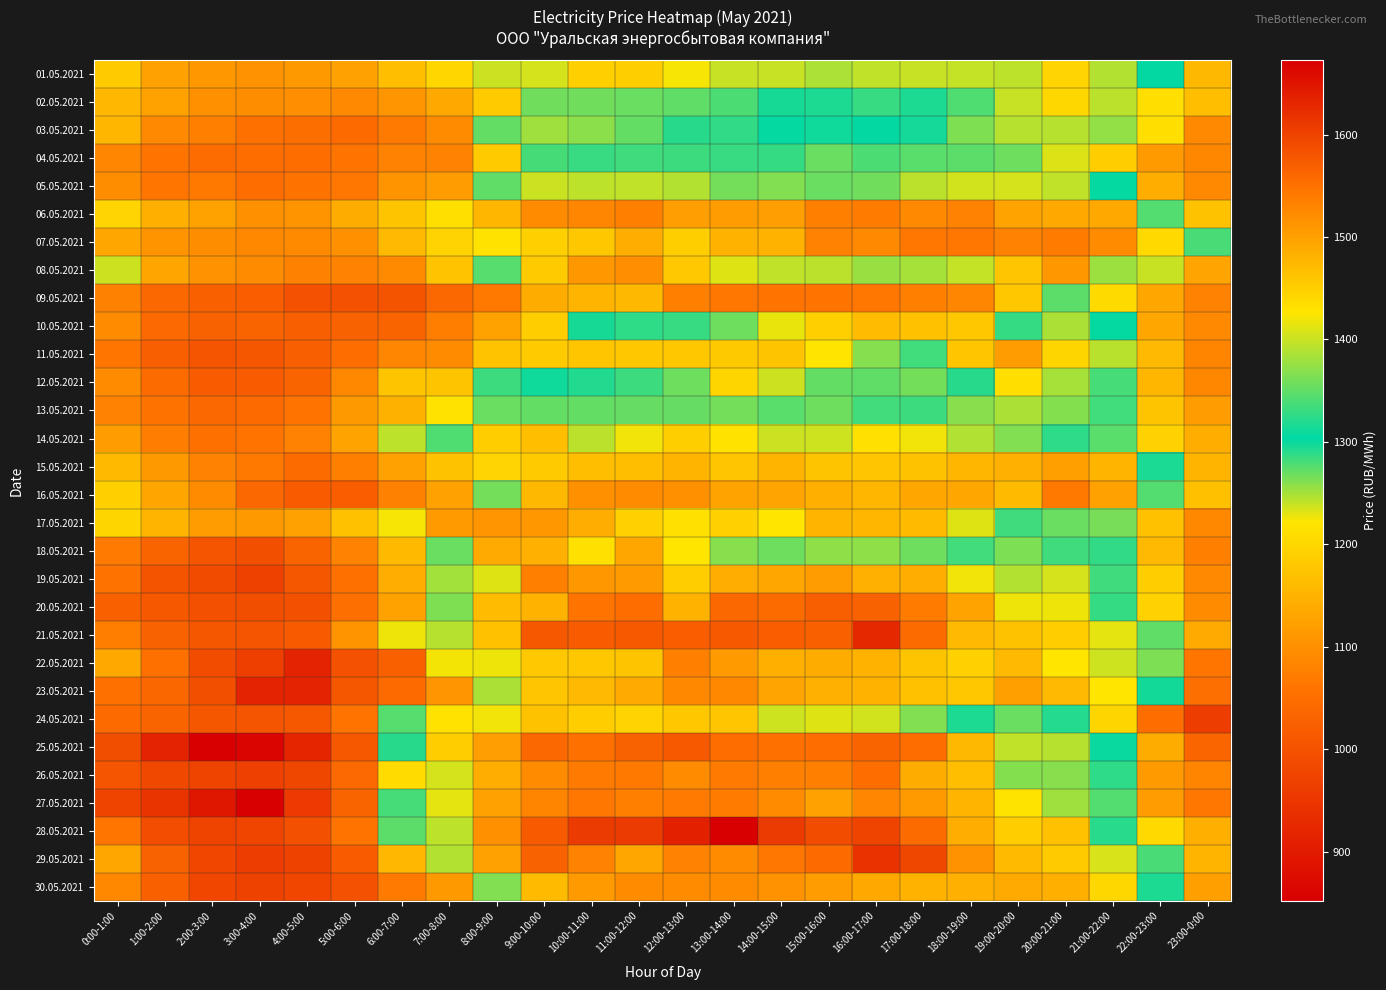

Reading left to right, list all the values displayed in this chart.

01.05.2021: 0:00-1:00=1184.8	1:00-2:00=1123.3	2:00-3:00=1110.3	3:00-4:00=1103.0	4:00-5:00=1112.2	5:00-6:00=1123.1	6:00-7:00=1167.8	7:00-8:00=1200.0	8:00-9:00=1401.2	9:00-10:00=1406.3	10:00-11:00=1449.3	11:00-12:00=1450.2	12:00-13:00=1421.1	13:00-14:00=1399.8	14:00-15:00=1399.6	15:00-16:00=1386.8	16:00-17:00=1395.8	17:00-18:00=1398.5	18:00-19:00=1398.1	19:00-20:00=1394.2	20:00-21:00=1444.4	21:00-22:00=1390.1	22:00-23:00=1305.0	23:00-0:00=1158.0
02.05.2021: 0:00-1:00=1156.5	1:00-2:00=1125.2	2:00-3:00=1099.6	3:00-4:00=1097.1	4:00-5:00=1098.2	5:00-6:00=1090.4	6:00-7:00=1107.2	7:00-8:00=1135.5	8:00-9:00=1185.2	9:00-10:00=1358.1	10:00-11:00=1358.4	11:00-12:00=1354.1	12:00-13:00=1349.0	13:00-14:00=1339.4	14:00-15:00=1314.2	15:00-16:00=1317.7	16:00-17:00=1285.2	17:00-18:00=1317.5	18:00-19:00=1342.2	19:00-20:00=1398.9	20:00-21:00=1441.4	21:00-22:00=1392.3	22:00-23:00=1211.7	23:00-0:00=1167.8
03.05.2021: 0:00-1:00=1153.9	1:00-2:00=1089.5	2:00-3:00=1078.1	3:00-4:00=1055.1	4:00-5:00=1050.4	5:00-6:00=1043.9	6:00-7:00=1069.0	7:00-8:00=1095.0	8:00-9:00=1270.5	9:00-10:00=1380.8	10:00-11:00=1370.8	11:00-12:00=1350.4	12:00-13:00=1321.9	13:00-14:00=1327.2	14:00-15:00=1300.9	15:00-16:00=1298.9	16:00-17:00=1304.1	17:00-18:00=1297.4	18:00-19:00=1363.4	19:00-20:00=1391.1	20:00-21:00=1390.5	21:00-22:00=1373.1	22:00-23:00=1211.9	23:00-0:00=1090.6
04.05.2021: 0:00-1:00=1085.7	1:00-2:00=1058.6	2:00-3:00=1047.5	3:00-4:00=1047.9	4:00-5:00=1049.3	5:00-6:00=1058.3	6:00-7:00=1080.1	7:00-8:00=1081.6	8:00-9:00=1185.1	9:00-10:00=1336.7	10:00-11:00=1330.0	11:00-12:00=1333.6	12:00-13:00=1332.3	13:00-14:00=1330.3	14:00-15:00=1329.3	15:00-16:00=1353.8	16:00-17:00=1340.2	17:00-18:00=1346.8	18:00-19:00=1348.5	19:00-20:00=1355.9	20:00-21:00=1232.5	21:00-22:00=1188.0	22:00-23:00=1115.9	23:00-0:00=1086.9
05.05.2021: 0:00-1:00=1097.2	1:00-2:00=1062.1	2:00-3:00=1067.0	3:00-4:00=1047.9	4:00-5:00=1056.3	5:00-6:00=1064.7	6:00-7:00=1104.0	7:00-8:00=1116.8	8:00-9:00=1350.1	9:00-10:00=1400.3	10:00-11:00=1393.7	11:00-12:00=1395.5	12:00-13:00=1390.2	13:00-14:00=1359.5	14:00-15:00=1366.2	15:00-16:00=1355.0	16:00-17:00=1357.9	17:00-18:00=1392.3	18:00-19:00=1404.8	19:00-20:00=1405.6	20:00-21:00=1396.5	21:00-22:00=1302.1	22:00-23:00=1143.7	23:00-0:00=1089.5
06.05.2021: 0:00-1:00=1196.7	1:00-2:00=1144.7	2:00-3:00=1126.0	3:00-4:00=1099.3	4:00-5:00=1105.9	5:00-6:00=1139.8	6:00-7:00=1174.5	7:00-8:00=1213.4	8:00-9:00=1475.5	9:00-10:00=1522.9	10:00-11:00=1527.4	11:00-12:00=1533.8	12:00-13:00=1501.9	13:00-14:00=1502.9	14:00-15:00=1501.3	15:00-16:00=1533.2	16:00-17:00=1538.8	17:00-18:00=1523.6	18:00-19:00=1531.7	19:00-20:00=1496.9	20:00-21:00=1491.0	21:00-22:00=1490.6	22:00-23:00=1343.4	23:00-0:00=1171.8
07.05.2021: 0:00-1:00=1133.5	1:00-2:00=1105.1	2:00-3:00=1096.0	3:00-4:00=1088.4	4:00-5:00=1092.1	5:00-6:00=1101.8	6:00-7:00=1158.2	7:00-8:00=1195.4	8:00-9:00=1429.9	9:00-10:00=1448.7	10:00-11:00=1457.9	11:00-12:00=1486.4	12:00-13:00=1450.2	13:00-14:00=1479.7	14:00-15:00=1478.8	15:00-16:00=1532.3	16:00-17:00=1524.0	17:00-18:00=1542.8	18:00-19:00=1544.9	19:00-20:00=1531.6	20:00-21:00=1538.3	21:00-22:00=1522.8	22:00-23:00=1439.2	23:00-0:00=1338.4
08.05.2021: 0:00-1:00=1237.1	1:00-2:00=1130.8	2:00-3:00=1103.6	3:00-4:00=1095.3	4:00-5:00=1079.4	5:00-6:00=1082.2	6:00-7:00=1092.5	7:00-8:00=1172.7	8:00-9:00=1345.3	9:00-10:00=1453.7	10:00-11:00=1509.4	11:00-12:00=1519.1	12:00-13:00=1457.1	13:00-14:00=1411.0	14:00-15:00=1396.1	15:00-16:00=1392.2	16:00-17:00=1377.6	17:00-18:00=1383.8	18:00-19:00=1398.1	19:00-20:00=1459.9	20:00-21:00=1508.2	21:00-22:00=1378.9	22:00-23:00=1238.4	23:00-0:00=1129.2
09.05.2021: 0:00-1:00=1079.7	1:00-2:00=1037.7	2:00-3:00=1026.7	3:00-4:00=1020.5	4:00-5:00=1000.9	5:00-6:00=1000.7	6:00-7:00=1001.7	7:00-8:00=1036.8	8:00-9:00=1065.4	9:00-10:00=1140.3	10:00-11:00=1150.7	11:00-12:00=1156.9	12:00-13:00=1076.6	13:00-14:00=1064.6	14:00-15:00=1057.8	15:00-16:00=1057.6	16:00-17:00=1064.3	17:00-18:00=1076.5	18:00-19:00=1086.1	19:00-20:00=1177.7	20:00-21:00=1348.1	21:00-22:00=1204.8	22:00-23:00=1131.8	23:00-0:00=1080.9
10.05.2021: 0:00-1:00=1094.5	1:00-2:00=1041.4	2:00-3:00=1029.6	3:00-4:00=1030.3	4:00-5:00=1022.5	5:00-6:00=1028.8	6:00-7:00=1032.8	7:00-8:00=1074.2	8:00-9:00=1125.7	9:00-10:00=1188.3	10:00-11:00=1314.5	11:00-12:00=1326.0	12:00-13:00=1286.2	13:00-14:00=1267.3	14:00-15:00=1228.2	15:00-16:00=1191.5	16:00-17:00=1161.8	17:00-18:00=1170.8	18:00-19:00=1178.2	19:00-20:00=1328.0	20:00-21:00=1384.4	21:00-22:00=1301.3	22:00-23:00=1131.9	23:00-0:00=1089.5
11.05.2021: 0:00-1:00=1060.9	1:00-2:00=1022.6	2:00-3:00=1005.7	3:00-4:00=1006.4	4:00-5:00=1023.2	5:00-6:00=1048.6	6:00-7:00=1085.1	7:00-8:00=1094.9	8:00-9:00=1173.5	9:00-10:00=1183.1	10:00-11:00=1177.2	11:00-12:00=1178.1	12:00-13:00=1177.8	13:00-14:00=1180.8	14:00-15:00=1174.5	15:00-16:00=1220.8	16:00-17:00=1260.6	17:00-18:00=1282.5	18:00-19:00=1177.1	19:00-20:00=1117.6	20:00-21:00=1198.7	21:00-22:00=1243.8	22:00-23:00=1159.2	23:00-0:00=1083.3
12.05.2021: 0:00-1:00=1093.2	1:00-2:00=1046.0	2:00-3:00=1019.5	3:00-4:00=1019.7	4:00-5:00=1031.1	5:00-6:00=1088.1	6:00-7:00=1175.7	7:00-8:00=1174.7	8:00-9:00=1284.4	9:00-10:00=1298.2	10:00-11:00=1319.1	11:00-12:00=1283.8	12:00-13:00=1268.5	13:00-14:00=1198.4	14:00-15:00=1236.7	15:00-16:00=1271.9	16:00-17:00=1272.8	17:00-18:00=1265.5	18:00-19:00=1322.5	19:00-20:00=1212.7	20:00-21:00=1383.3	21:00-22:00=1280.3	22:00-23:00=1154.1	23:00-0:00=1086.3
13.05.2021: 0:00-1:00=1082.1	1:00-2:00=1056.9	2:00-3:00=1036.5	3:00-4:00=1043.9	4:00-5:00=1058.0	5:00-6:00=1112.9	6:00-7:00=1147.2	7:00-8:00=1216.3	8:00-9:00=1353.8	9:00-10:00=1350.6	10:00-11:00=1350.5	11:00-12:00=1353.6	12:00-13:00=1353.1	13:00-14:00=1358.7	14:00-15:00=1345.7	15:00-16:00=1355.4	16:00-17:00=1334.5	17:00-18:00=1332.4	18:00-19:00=1368.1	19:00-20:00=1247.9	20:00-21:00=1367.6	21:00-22:00=1283.0	22:00-23:00=1174.3	23:00-0:00=1117.5
14.05.2021: 0:00-1:00=1117.5	1:00-2:00=1073.3	2:00-3:00=1052.5	3:00-4:00=1057.7	4:00-5:00=1080.1	5:00-6:00=1126.8	6:00-7:00=1241.7	7:00-8:00=1341.5	8:00-9:00=1452.9	9:00-10:00=1467.2	10:00-11:00=1393.1	11:00-12:00=1419.8	12:00-13:00=1450.9	13:00-14:00=1429.7	14:00-15:00=1401.0	15:00-16:00=1401.8	16:00-17:00=1432.0	17:00-18:00=1420.0	18:00-19:00=1388.3	19:00-20:00=1365.7	20:00-21:00=1289.1	21:00-22:00=1346.1	22:00-23:00=1193.7	23:00-0:00=1143.7
15.05.2021: 0:00-1:00=1160.4	1:00-2:00=1113.3	2:00-3:00=1081.4	3:00-4:00=1067.5	4:00-5:00=1045.3	5:00-6:00=1076.6	6:00-7:00=1123.1	7:00-8:00=1171.9	8:00-9:00=1444.1	9:00-10:00=1453.6	10:00-11:00=1466.7	11:00-12:00=1468.2	12:00-13:00=1477.5	13:00-14:00=1460.4	14:00-15:00=1477.5	15:00-16:00=1462.1	16:00-17:00=1459.7	17:00-18:00=1462.7	18:00-19:00=1475.9	19:00-20:00=1482.1	20:00-21:00=1500.3	21:00-22:00=1477.7	22:00-23:00=1315.6	23:00-0:00=1153.2
16.05.2021: 0:00-1:00=1190.7	1:00-2:00=1129.9	2:00-3:00=1093.4	3:00-4:00=1036.5	4:00-5:00=1017.4	5:00-6:00=1021.7	6:00-7:00=1078.2	7:00-8:00=1124.2	8:00-9:00=1358.8	9:00-10:00=1474.4	10:00-11:00=1516.8	11:00-12:00=1520.5	12:00-13:00=1515.9	13:00-14:00=1496.5	14:00-15:00=1495.9	15:00-16:00=1484.5	16:00-17:00=1476.9	17:00-18:00=1494.5	18:00-19:00=1492.9	19:00-20:00=1472.1	20:00-21:00=1542.5	21:00-22:00=1498.0	22:00-23:00=1343.9	23:00-0:00=1169.3
17.05.2021: 0:00-1:00=1199.5	1:00-2:00=1150.8	2:00-3:00=1119.1	3:00-4:00=1112.5	4:00-5:00=1124.2	5:00-6:00=1170.4	6:00-7:00=1422.3	7:00-8:00=1507.2	8:00-9:00=1511.7	9:00-10:00=1510.3	10:00-11:00=1485.4	11:00-12:00=1446.6	12:00-13:00=1431.7	13:00-14:00=1447.6	14:00-15:00=1425.9	15:00-16:00=1477.1	16:00-17:00=1476.1	17:00-18:00=1471.7	18:00-19:00=1411.3	19:00-20:00=1333.6	20:00-21:00=1354.2	21:00-22:00=1265.4	22:00-23:00=1169.6	23:00-0:00=1088.2
18.05.2021: 0:00-1:00=1069.2	1:00-2:00=1033.1	2:00-3:00=1005.7	3:00-4:00=993.3	4:00-5:00=1031.2	5:00-6:00=1081.7	6:00-7:00=1160.1	7:00-8:00=1353.9	8:00-9:00=1488.8	9:00-10:00=1482.3	10:00-11:00=1430.8	11:00-12:00=1493.2	12:00-13:00=1425.8	13:00-14:00=1369.5	14:00-15:00=1355.9	15:00-16:00=1372.5	16:00-17:00=1372.4	17:00-18:00=1355.7	18:00-19:00=1335.9	19:00-20:00=1262.9	20:00-21:00=1333.1	21:00-22:00=1326.8	22:00-23:00=1159.4	23:00-0:00=1077.2
19.05.2021: 0:00-1:00=1056.6	1:00-2:00=1002.8	2:00-3:00=987.7	3:00-4:00=970.2	4:00-5:00=1008.3	5:00-6:00=1053.9	6:00-7:00=1141.4	7:00-8:00=1381.3	8:00-9:00=1410.8	9:00-10:00=1535.2	10:00-11:00=1510.0	11:00-12:00=1506.5	12:00-13:00=1451.5	13:00-14:00=1485.1	14:00-15:00=1494.4	15:00-16:00=1504.0	16:00-17:00=1482.8	17:00-18:00=1485.2	18:00-19:00=1420.9	19:00-20:00=1389.5	20:00-21:00=1405.2	21:00-22:00=1333.5	22:00-23:00=1187.9	23:00-0:00=1089.9
20.05.2021: 0:00-1:00=1025.9	1:00-2:00=1010.4	2:00-3:00=999.1	3:00-4:00=991.7	4:00-5:00=998.1	5:00-6:00=1052.5	6:00-7:00=1124.7	7:00-8:00=1364.7	8:00-9:00=1469.8	9:00-10:00=1479.5	10:00-11:00=1548.2	11:00-12:00=1554.0	12:00-13:00=1480.3	13:00-14:00=1559.0	14:00-15:00=1555.7	15:00-16:00=1569.8	16:00-17:00=1565.5	17:00-18:00=1538.2	18:00-19:00=1497.2	19:00-20:00=1418.6	20:00-21:00=1418.3	21:00-22:00=1328.9	22:00-23:00=1193.5	23:00-0:00=1093.7
21.05.2021: 0:00-1:00=1073.5	1:00-2:00=1029.2	2:00-3:00=1006.7	3:00-4:00=1005.0	4:00-5:00=1016.2	5:00-6:00=1105.3	6:00-7:00=1226.9	7:00-8:00=1391.0	8:00-9:00=1464.8	9:00-10:00=1577.2	10:00-11:00=1571.8	11:00-12:00=1575.6	12:00-13:00=1570.7	13:00-14:00=1574.8	14:00-15:00=1570.7	15:00-16:00=1567.0	16:00-17:00=1627.9	17:00-18:00=1556.5	18:00-19:00=1473.0	19:00-20:00=1463.6	20:00-21:00=1451.6	21:00-22:00=1413.4	22:00-23:00=1272.9	23:00-0:00=1136.2
22.05.2021: 0:00-1:00=1134.5	1:00-2:00=1052.9	2:00-3:00=989.8	3:00-4:00=966.6	4:00-5:00=916.1	5:00-6:00=999.9	6:00-7:00=1025.4	7:00-8:00=1224.5	8:00-9:00=1418.8	9:00-10:00=1457.2	10:00-11:00=1459.3	11:00-12:00=1461.4	12:00-13:00=1534.1	13:00-14:00=1504.4	14:00-15:00=1483.7	15:00-16:00=1487.5	16:00-17:00=1480.7	17:00-18:00=1461.0	18:00-19:00=1448.1	19:00-20:00=1473.0	20:00-21:00=1427.1	21:00-22:00=1401.9	22:00-23:00=1262.9	23:00-0:00=1061.1
23.05.2021: 0:00-1:00=1054.9	1:00-2:00=1035.4	2:00-3:00=993.8	3:00-4:00=916.5	4:00-5:00=915.7	5:00-6:00=1006.6	6:00-7:00=1044.4	7:00-8:00=1107.3	8:00-9:00=1247.9	9:00-10:00=1460.8	10:00-11:00=1473.5	11:00-12:00=1489.5	12:00-13:00=1525.6	13:00-14:00=1526.6	14:00-15:00=1496.1	15:00-16:00=1482.3	16:00-17:00=1479.9	17:00-18:00=1465.6	18:00-19:00=1458.5	19:00-20:00=1499.6	20:00-21:00=1472.3	21:00-22:00=1427.2	22:00-23:00=1312.1	23:00-0:00=1052.2
24.05.2021: 0:00-1:00=1044.4	1:00-2:00=1031.8	2:00-3:00=1009.1	3:00-4:00=1005.9	4:00-5:00=1009.8	5:00-6:00=1059.4	6:00-7:00=1276.7	7:00-8:00=1430.5	8:00-9:00=1419.7	9:00-10:00=1462.9	10:00-11:00=1451.6	11:00-12:00=1446.3	12:00-13:00=1459.1	13:00-14:00=1460.4	14:00-15:00=1401.7	15:00-16:00=1410.8	16:00-17:00=1404.1	17:00-18:00=1365.9	18:00-19:00=1317.2	19:00-20:00=1270.3	20:00-21:00=1291.9	21:00-22:00=1199.3	22:00-23:00=1047.8	23:00-0:00=962.1
25.05.2021: 0:00-1:00=993.0	1:00-2:00=917.2	2:00-3:00=853.1	3:00-4:00=860.8	4:00-5:00=918.4	5:00-6:00=1010.3	6:00-7:00=1322.4	7:00-8:00=1452.3	8:00-9:00=1501.3	9:00-10:00=1560.5	10:00-11:00=1549.5	11:00-12:00=1565.7	12:00-13:00=1575.6	13:00-14:00=1554.4	14:00-15:00=1550.0	15:00-16:00=1554.7	16:00-17:00=1564.0	17:00-18:00=1555.3	18:00-19:00=1473.9	19:00-20:00=1395.9	20:00-21:00=1391.7	21:00-22:00=1308.5	22:00-23:00=1140.2	23:00-0:00=1034.5
26.05.2021: 0:00-1:00=1005.7	1:00-2:00=983.5	2:00-3:00=975.5	3:00-4:00=967.8	4:00-5:00=982.0	5:00-6:00=1041.0	6:00-7:00=1206.8	7:00-8:00=1405.2	8:00-9:00=1486.4	9:00-10:00=1520.9	10:00-11:00=1540.0	11:00-12:00=1541.8	12:00-13:00=1523.4	13:00-14:00=1540.5	14:00-15:00=1533.5	15:00-16:00=1533.8	16:00-17:00=1555.1	17:00-18:00=1487.0	18:00-19:00=1468.5	19:00-20:00=1367.6	20:00-21:00=1369.3	21:00-22:00=1289.5	22:00-23:00=1116.3	23:00-0:00=1084.0
27.05.2021: 0:00-1:00=974.2	1:00-2:00=946.0	2:00-3:00=895.2	3:00-4:00=852.3	4:00-5:00=956.5	5:00-6:00=1031.7	6:00-7:00=1280.8	7:00-8:00=1413.4	8:00-9:00=1498.2	9:00-10:00=1529.0	10:00-11:00=1543.5	11:00-12:00=1535.6	12:00-13:00=1540.9	13:00-14:00=1538.8	14:00-15:00=1520.4	15:00-16:00=1498.3	16:00-17:00=1526.8	17:00-18:00=1507.4	18:00-19:00=1477.5	19:00-20:00=1427.8	20:00-21:00=1379.5	21:00-22:00=1343.3	22:00-23:00=1119.8	23:00-0:00=1064.3
28.05.2021: 0:00-1:00=1061.6	1:00-2:00=990.4	2:00-3:00=972.8	3:00-4:00=976.3	4:00-5:00=997.6	5:00-6:00=1059.0	6:00-7:00=1348.4	7:00-8:00=1395.1	8:00-9:00=1516.8	9:00-10:00=1573.2	10:00-11:00=1607.5	11:00-12:00=1607.6	12:00-13:00=1636.5	13:00-14:00=1672.4	14:00-15:00=1607.6	15:00-16:00=1589.9	16:00-17:00=1599.2	17:00-18:00=1555.7	18:00-19:00=1485.9	19:00-20:00=1452.2	20:00-21:00=1464.3	21:00-22:00=1291.0	22:00-23:00=1204.2	23:00-0:00=1145.4
29.05.2021: 0:00-1:00=1133.6	1:00-2:00=1029.7	2:00-3:00=980.0	3:00-4:00=961.7	4:00-5:00=970.9	5:00-6:00=1020.3	6:00-7:00=1155.1	7:00-8:00=1389.5	8:00-9:00=1498.1	9:00-10:00=1566.0	10:00-11:00=1530.9	11:00-12:00=1493.1	12:00-13:00=1531.3	13:00-14:00=1520.3	14:00-15:00=1544.0	15:00-16:00=1558.2	16:00-17:00=1616.3	17:00-18:00=1594.7	18:00-19:00=1515.1	19:00-20:00=1471.9	20:00-21:00=1455.7	21:00-22:00=1407.2	22:00-23:00=1338.7	23:00-0:00=1151.4
30.05.2021: 0:00-1:00=1088.7	1:00-2:00=1024.0	2:00-3:00=977.6	3:00-4:00=971.0	4:00-5:00=979.4	5:00-6:00=1000.0	6:00-7:00=1070.0	7:00-8:00=1112.0	8:00-9:00=1365.3	9:00-10:00=1471.0	10:00-11:00=1506.5	11:00-12:00=1522.5	12:00-13:00=1522.5	13:00-14:00=1520.7	14:00-15:00=1515.0	15:00-16:00=1504.0	16:00-17:00=1490.2	17:00-18:00=1480.6	18:00-19:00=1482.7	19:00-20:00=1488.6	20:00-21:00=1484.9	21:00-22:00=1441.0	22:00-23:00=1317.8	23:00-0:00=1121.5